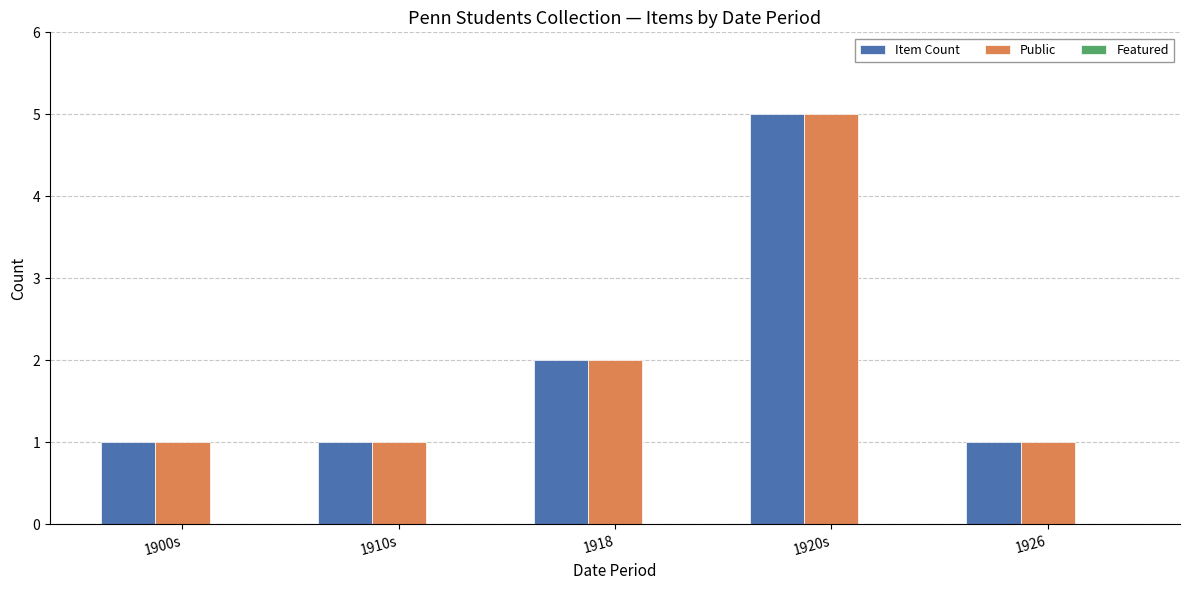

Does the chart contain any negative values?

No